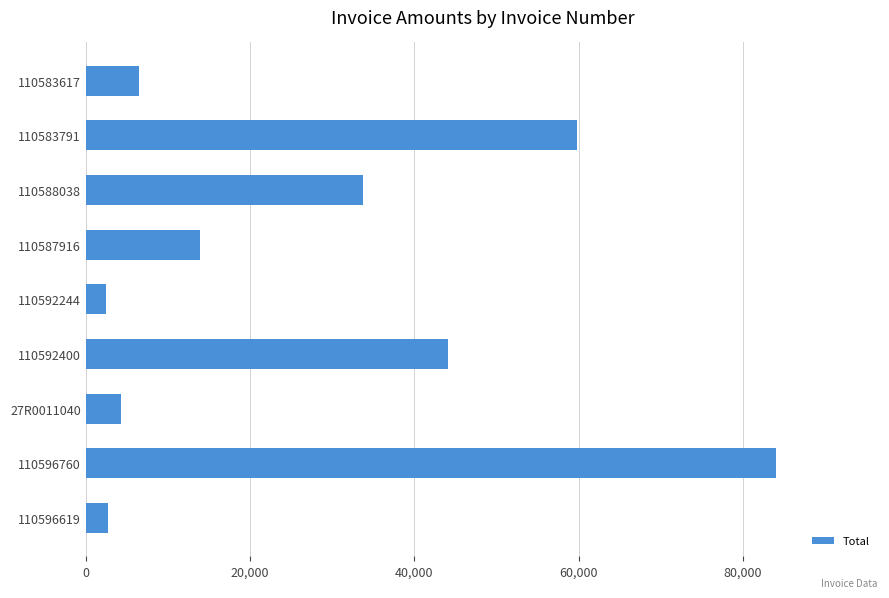

The chart shows a value of 20301.3 at 110588038. True or false?

False